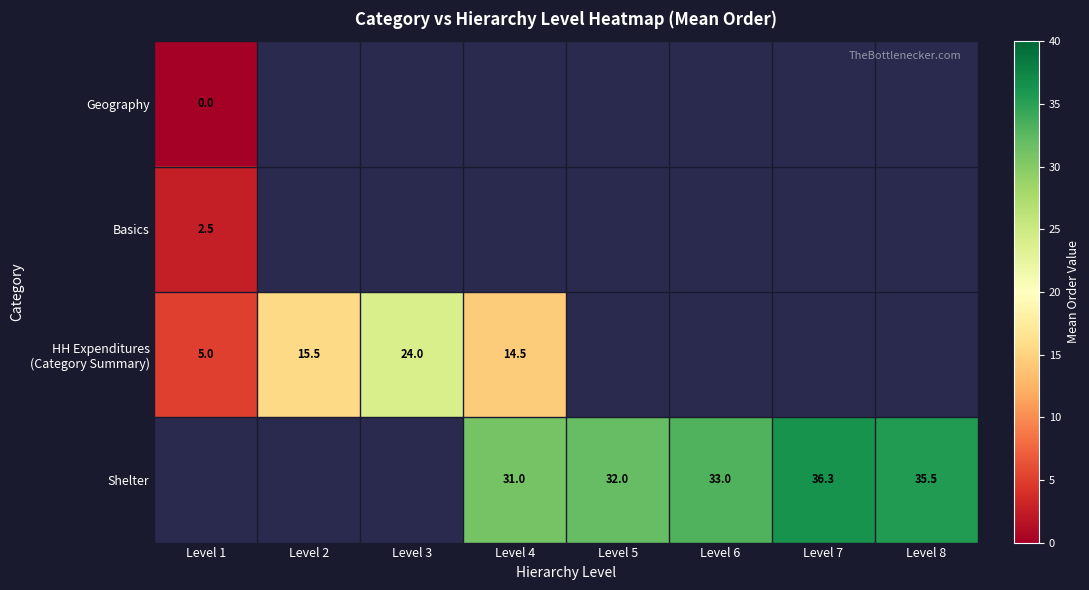

What is the greatest value displayed?

36.3